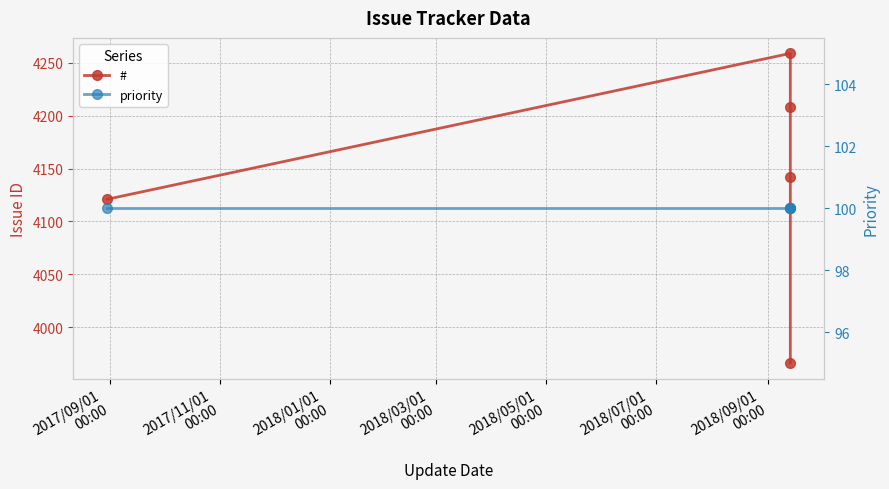

Is the value of # at 2018/03/01
00:00 greater than the value of priority at 2018/03/01
00:00?

Yes